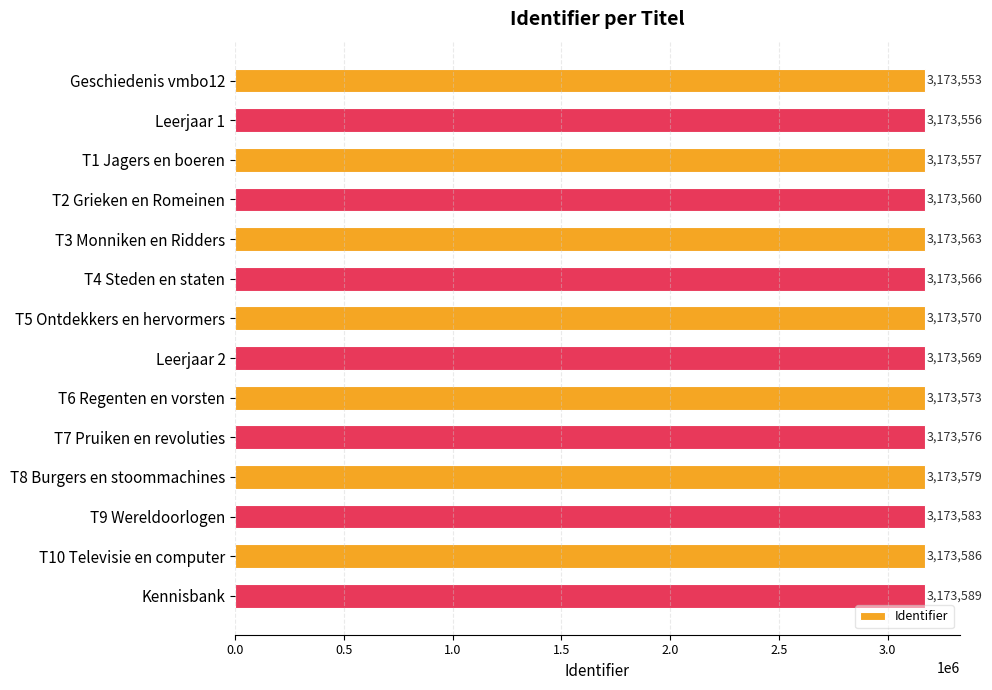

Does the chart contain any negative values?

No